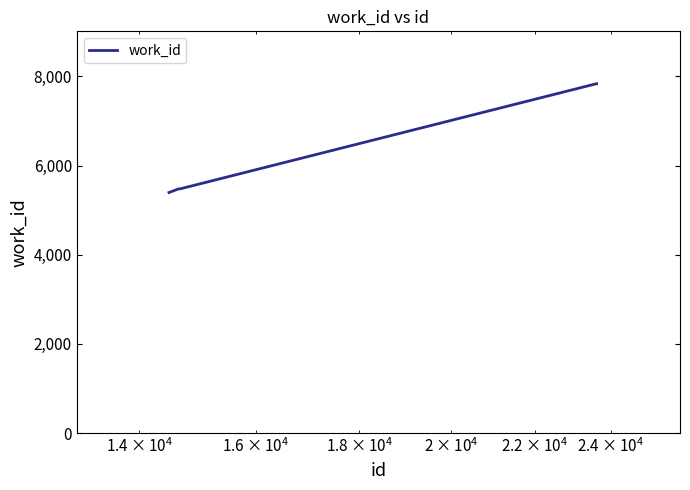

What is the smallest value displayed?

5395